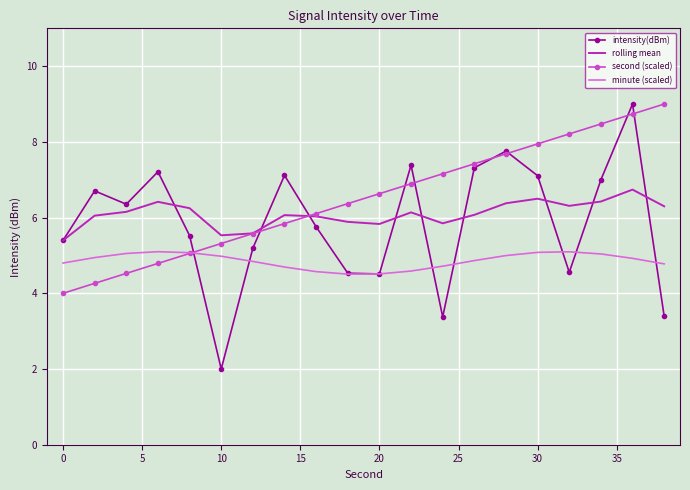

True or false: rolling mean and minute (scaled) intersect in this chart.

False